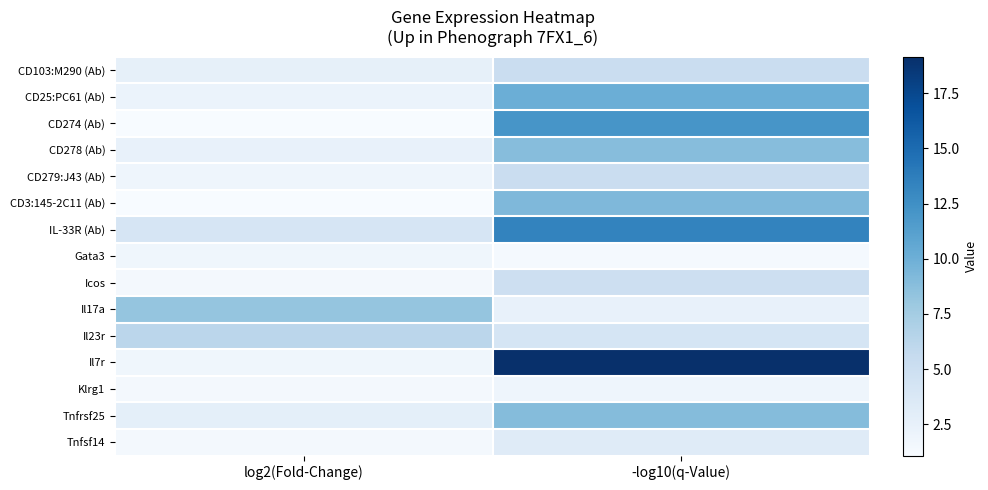

Reading left to right, what are all the values shown in this chart?

CD103:M290 (Ab): log2(Fold-Change)=2.6	-log10(q-Value)=5.2
CD25:PC61 (Ab): log2(Fold-Change)=2.2	-log10(q-Value)=10.1
CD274 (Ab): log2(Fold-Change)=1.1	-log10(q-Value)=12.0
CD278 (Ab): log2(Fold-Change)=2.4	-log10(q-Value)=8.9
CD279:J43 (Ab): log2(Fold-Change)=1.9	-log10(q-Value)=5.2
CD3:145-2C11 (Ab): log2(Fold-Change)=1.2	-log10(q-Value)=9.2
IL-33R (Ab): log2(Fold-Change)=4.1	-log10(q-Value)=13.3
Gata3: log2(Fold-Change)=1.8	-log10(q-Value)=1.3
Icos: log2(Fold-Change)=1.4	-log10(q-Value)=4.9
Il17a: log2(Fold-Change)=8.2	-log10(q-Value)=2.5
Il23r: log2(Fold-Change)=6.2	-log10(q-Value)=4.2
Il7r: log2(Fold-Change)=1.8	-log10(q-Value)=19.1
Klrg1: log2(Fold-Change)=1.4	-log10(q-Value)=1.9
Tnfrsf25: log2(Fold-Change)=2.8	-log10(q-Value)=9.0
Tnfsf14: log2(Fold-Change)=1.5	-log10(q-Value)=3.2